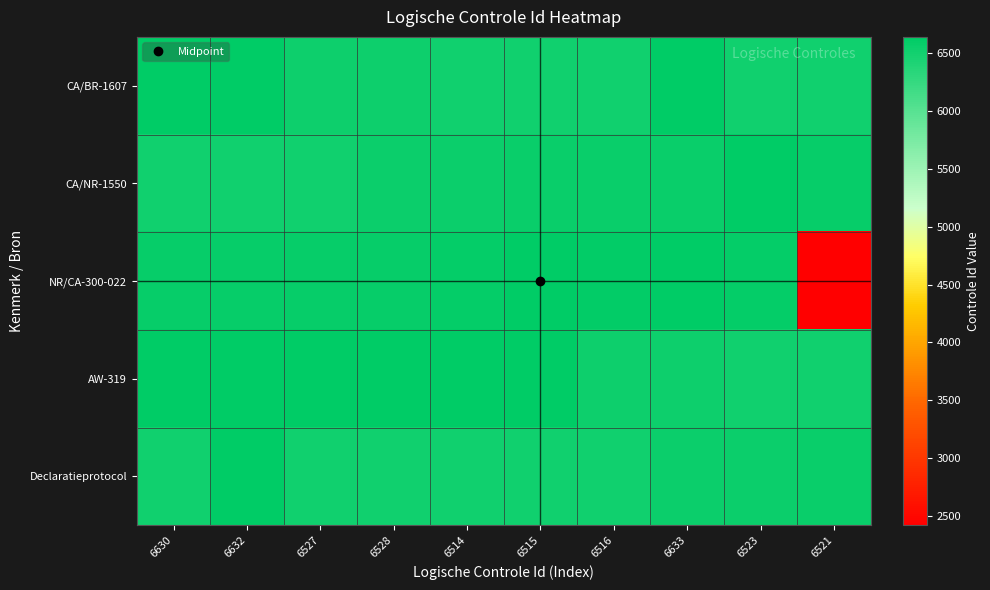

Reading right to left, extract all data points from this chart.

CA/BR-1607: 6521=6521	6523=6523	6633=6633	6516=6516	6515=6515	6514=6514	6528=6528	6527=6527	6632=6632	6630=6630
CA/NR-1550: 6521=6583	6523=6631	6633=6565	6516=6562	6515=6561	6514=6558	6528=6557	6527=6525	6632=6524	6630=6522
NR/CA-300-022: 6521=2418	6523=6607	6633=6635	6516=6611	6515=6625	6514=6596	6528=6588	6527=6587	6632=6586	6630=6584
AW-319: 6521=6515	6523=6514	6633=6528	6516=6527	6515=6632	6514=6630	6528=6641	6527=6640	6632=6639	6630=6638
Declaratieprotocol: 6521=6561	6523=6558	6633=6557	6516=6525	6515=6524	6514=6522	6528=6521	6527=6523	6632=6633	6630=6516